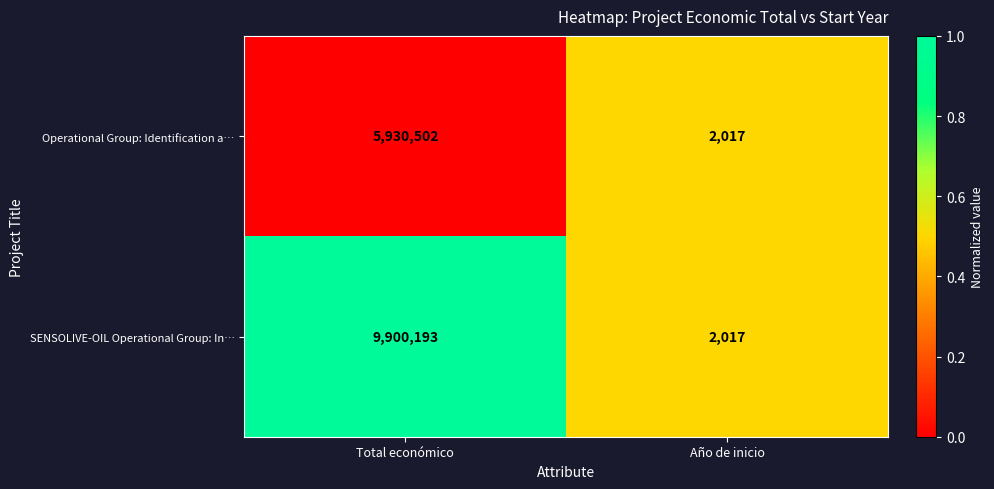

What is the total value across all series at Año de inicio?

4034